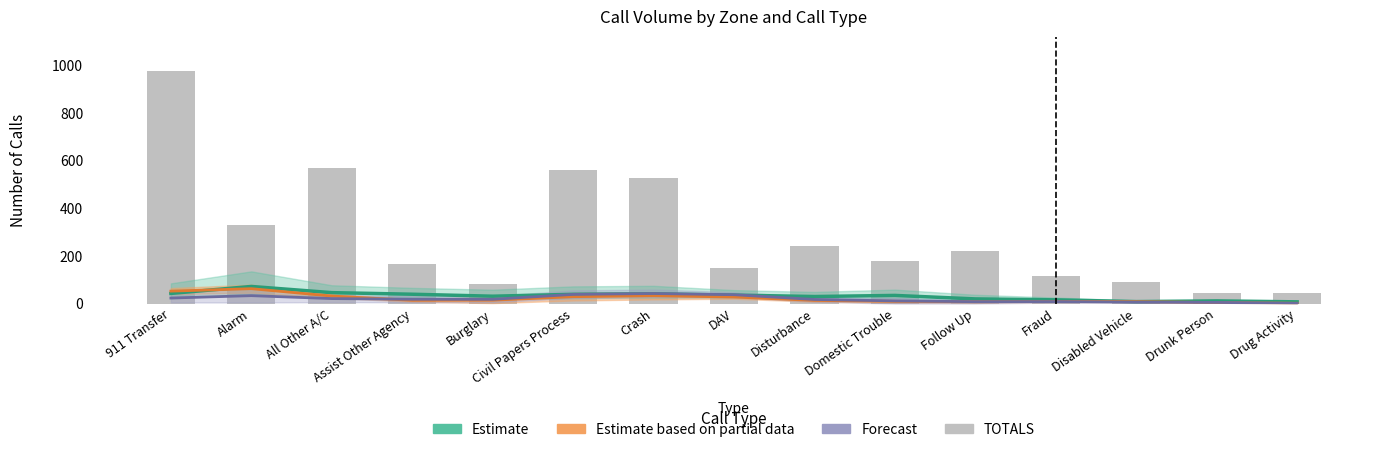

Reading left to right, what are all the values shown in this chart?

911 Transfer=975	Alarm=332	All Other A/C=569	Assist Other Agency=166	Burglary=81	Civil Papers Process=560	Crash=529	DAV=150	Disturbance=242	Domestic Trouble=177	Follow Up=221	Fraud=116	Disabled Vehicle=92	Drunk Person=46	Drug Activity=43